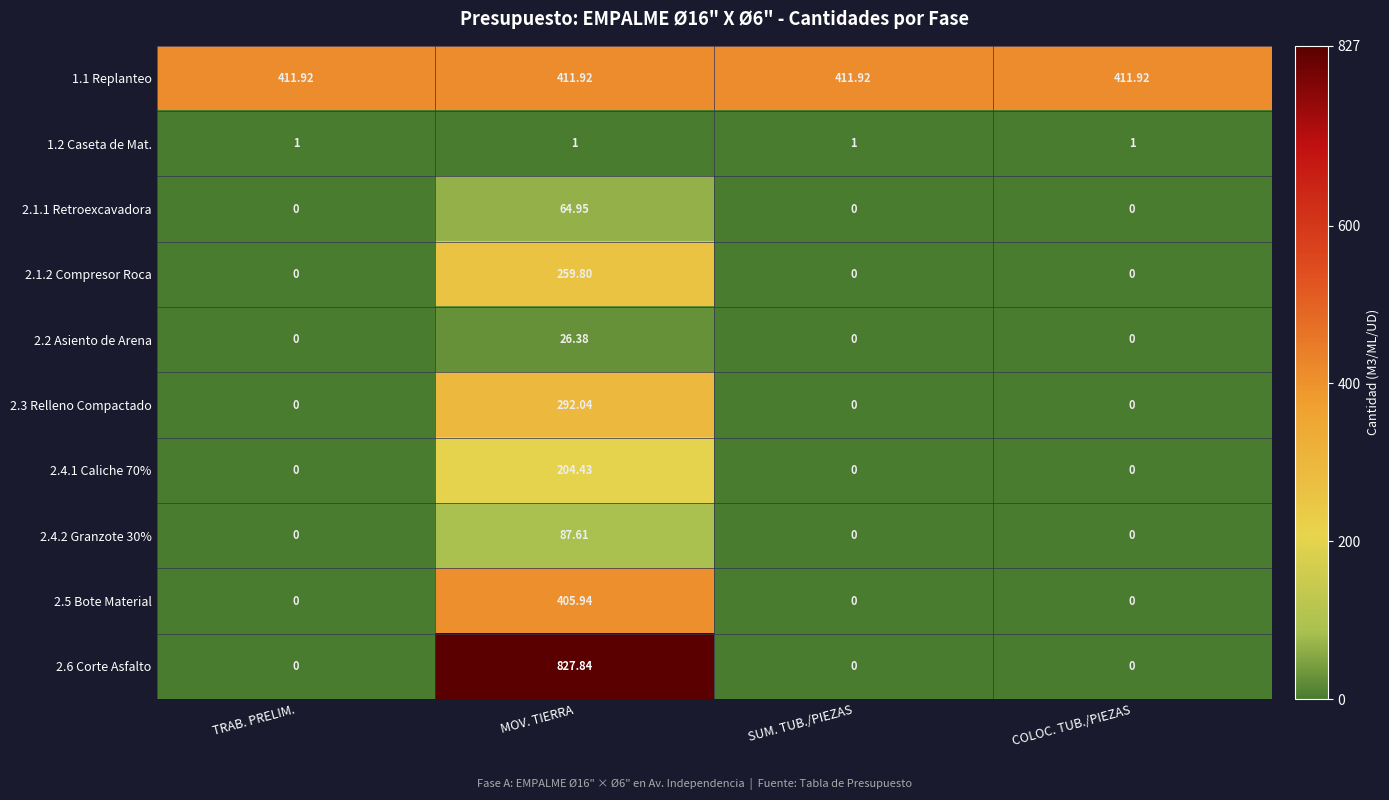

At which category is the sum across all series the highest?

MOV. TIERRA